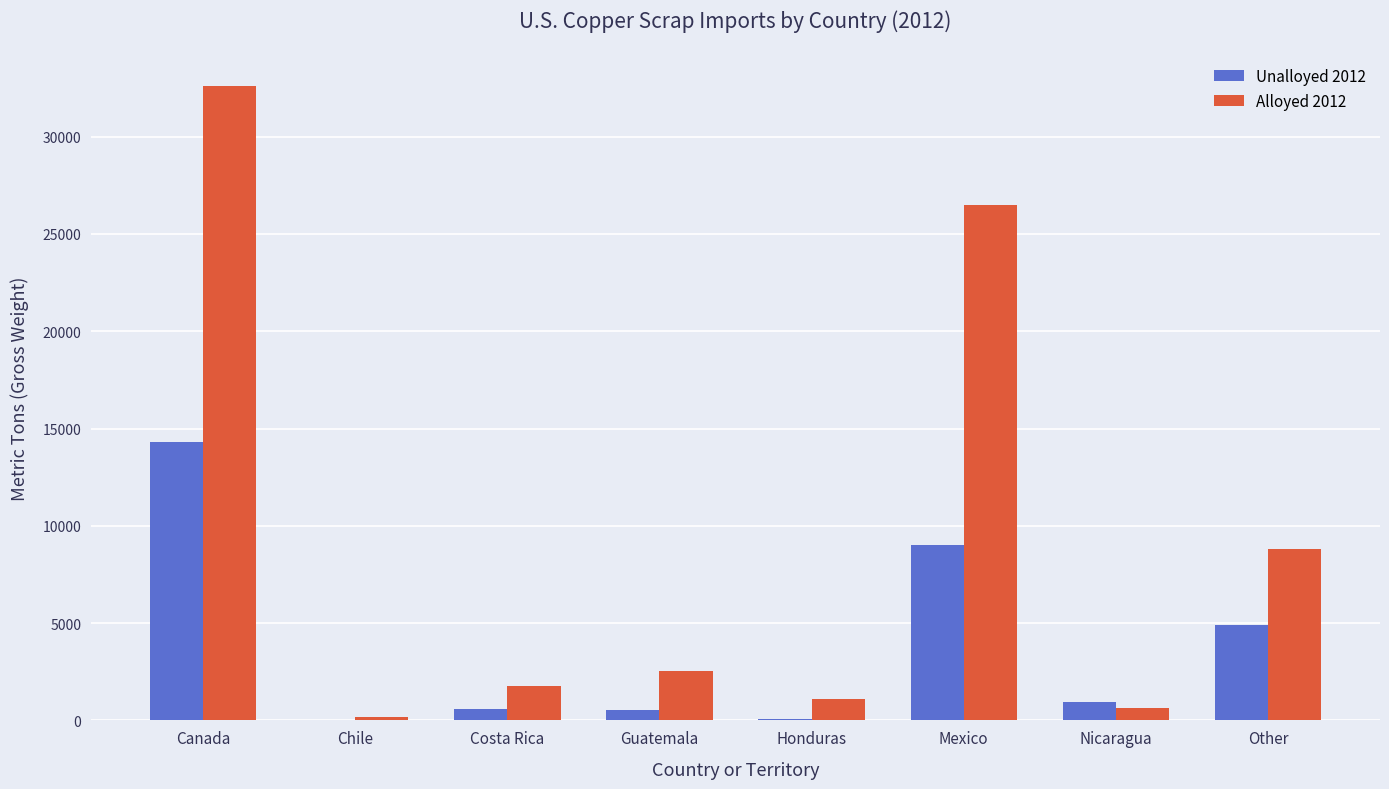

True or false: Alloyed 2012 has a value of 26500 at Mexico.

True